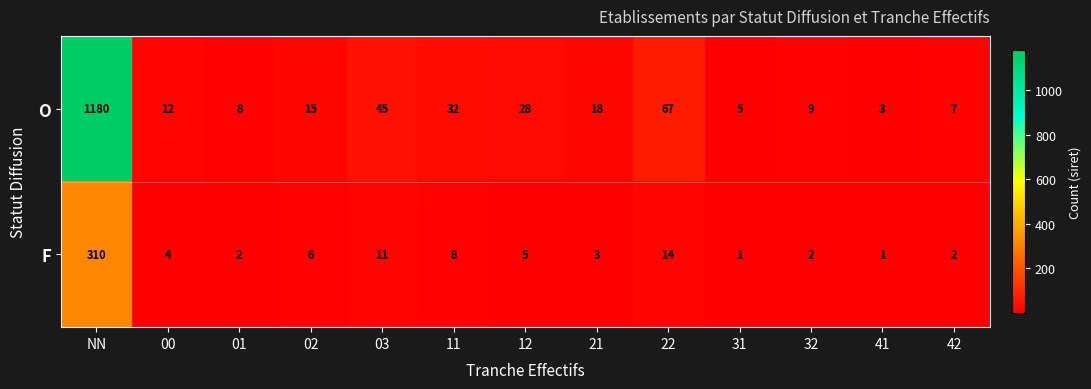

At which category is the sum across all series the highest?

NN